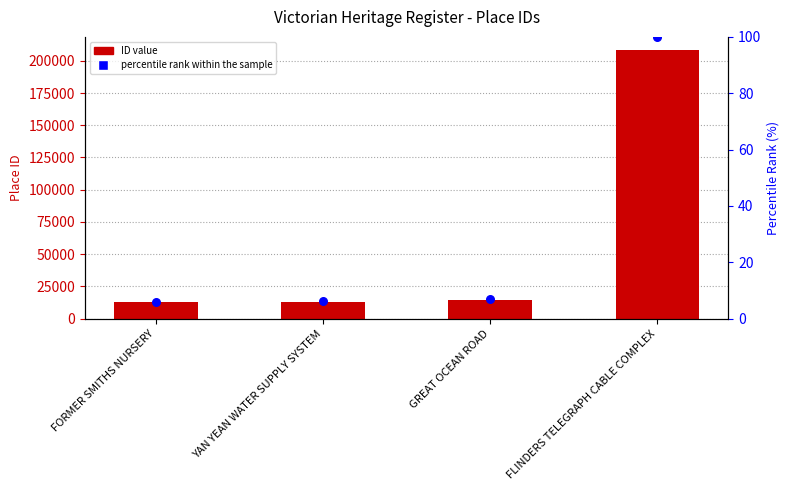

Which series contains the highest Y value?

ID